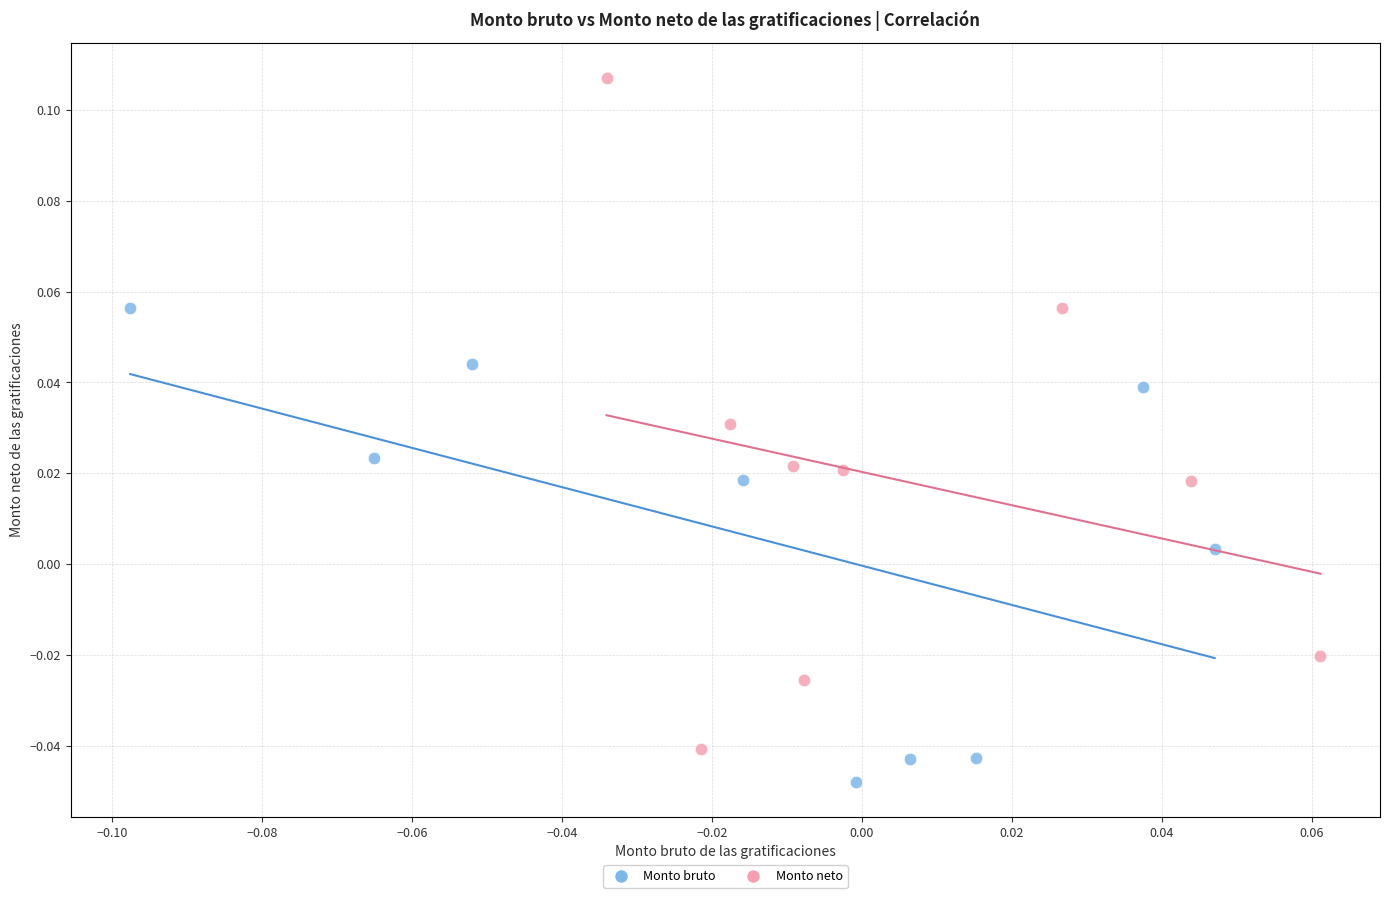

Which series contains the lowest Y value?

Monto bruto